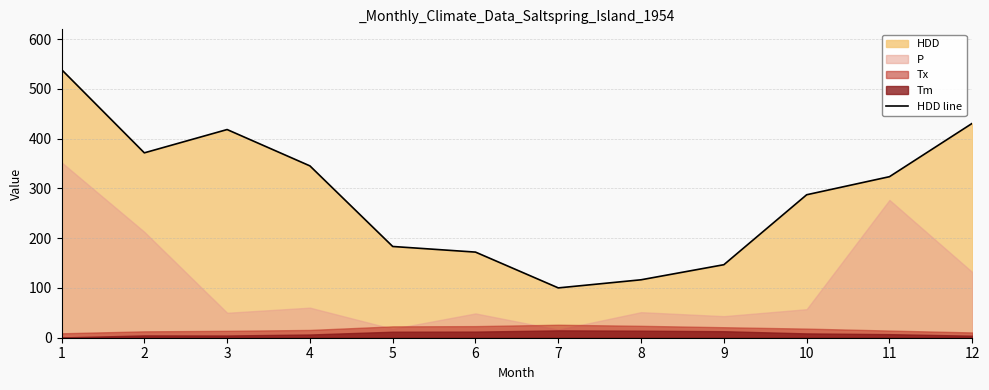

What is the ratio of the value at 9 to the value at 7?

1.5